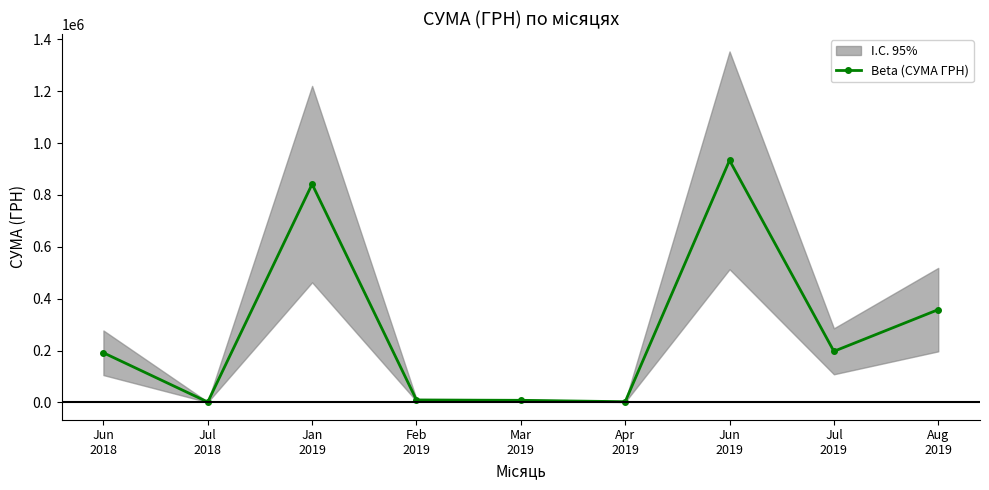

What is the change in value from Jan
2019 to Mar
2019?

-833699.8